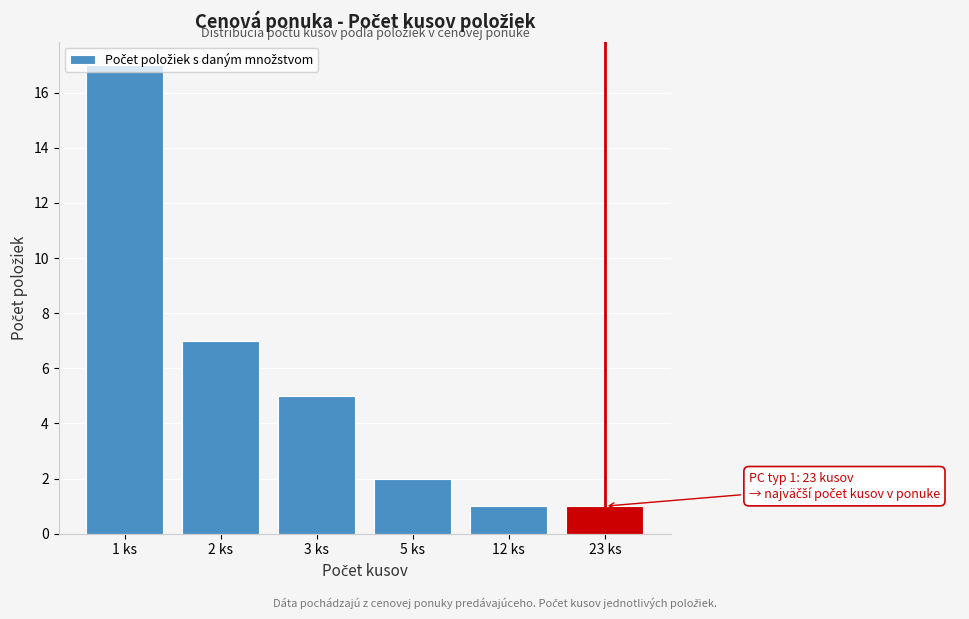

What is the label of the 5th bar from the right?

2 ks